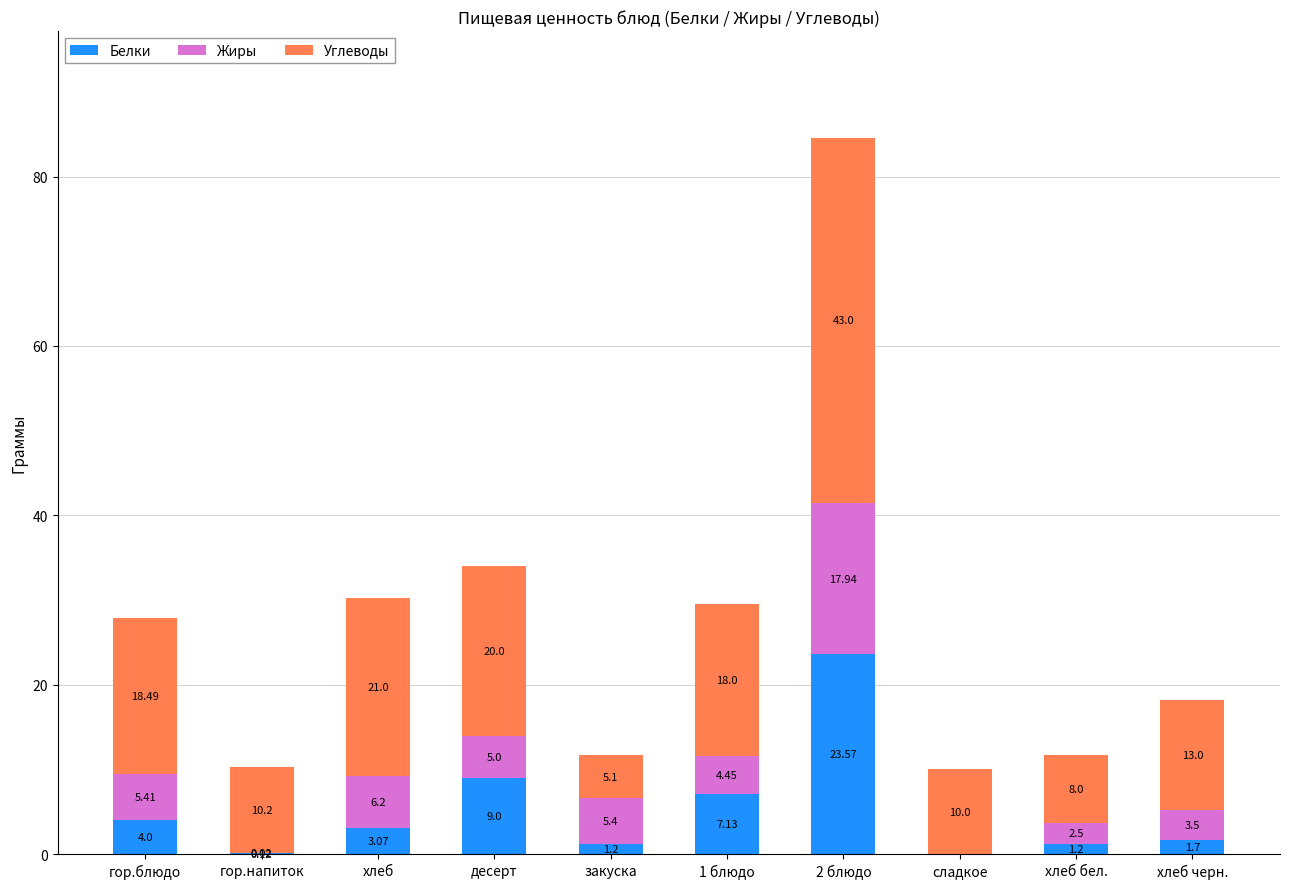

How many distinct data groups are displayed?

3